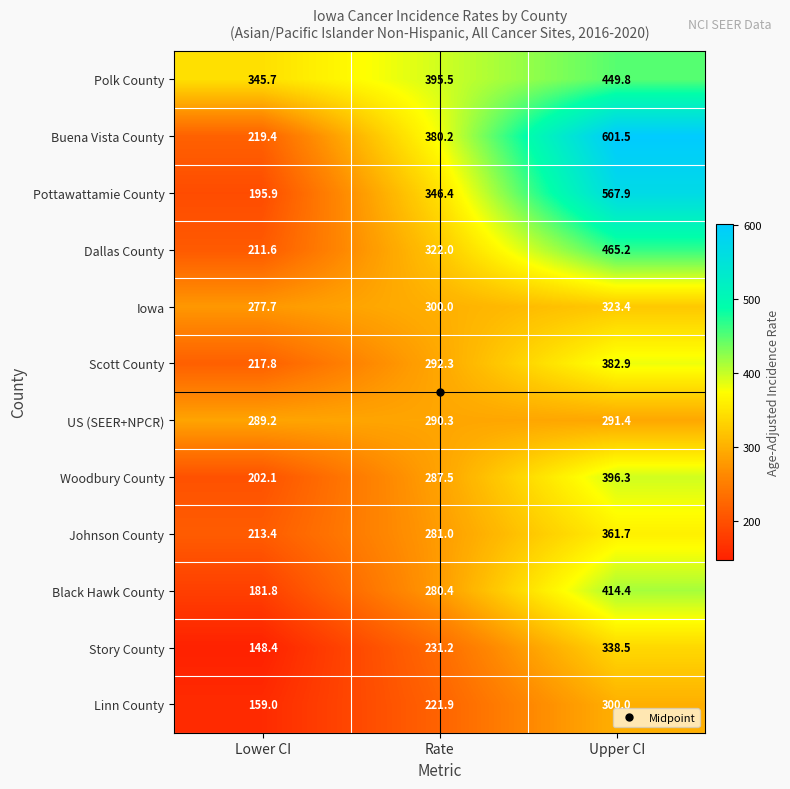

What is the sum of the Johnson County values at Lower CI and Upper CI?

575.1